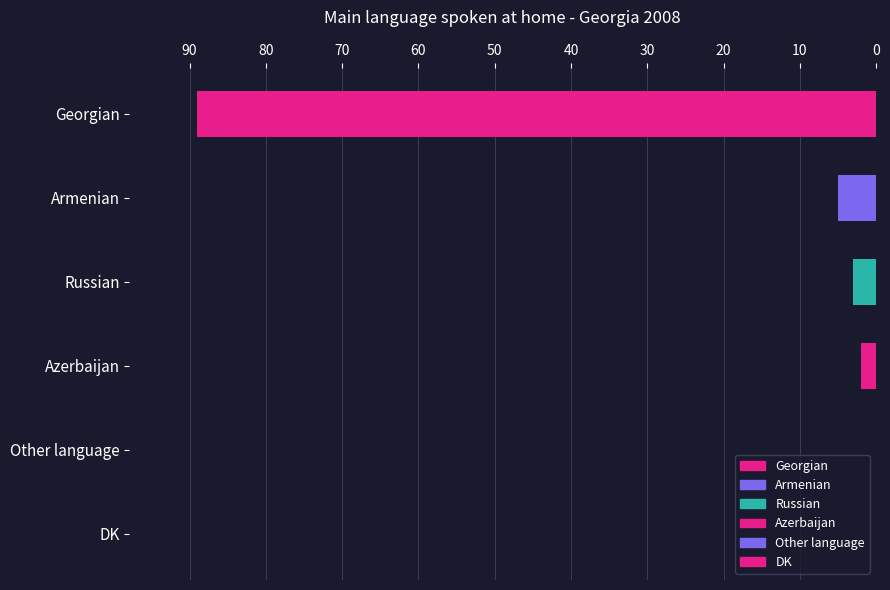

What is the approximate value at Georgian, to the nearest 10?

90